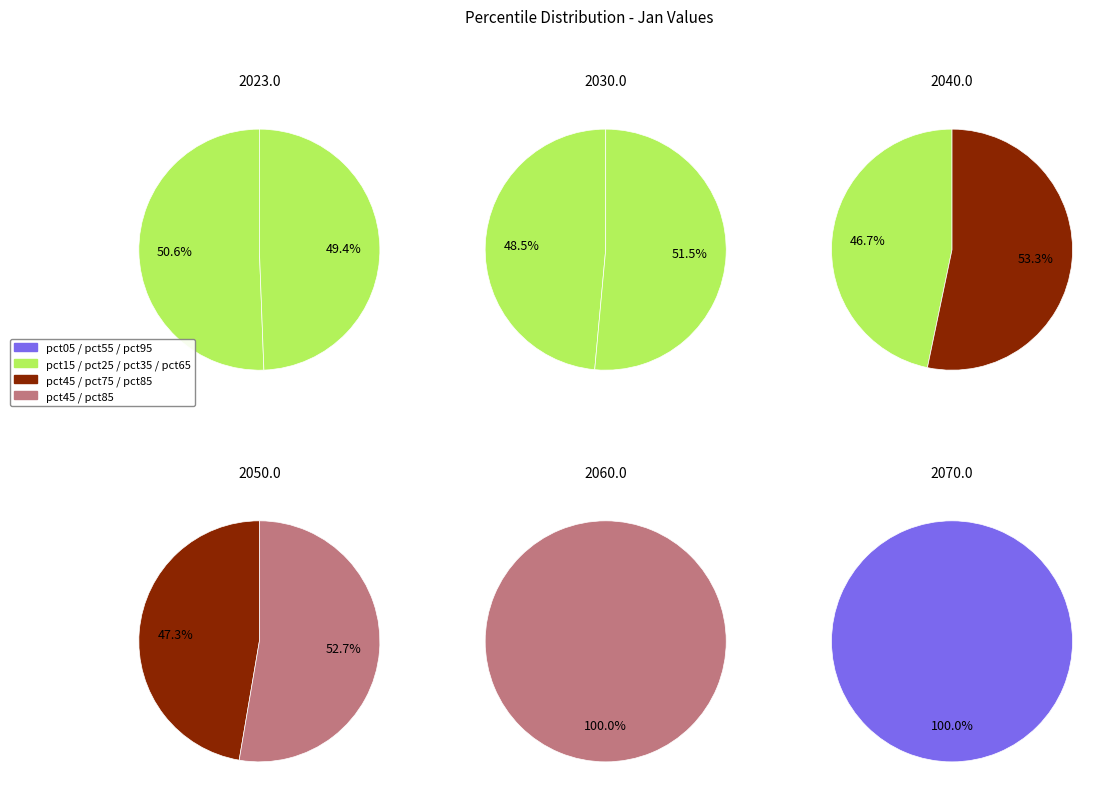

To the nearest percent, what is the difference between the pct45 and pct55 slice percentages?

1%